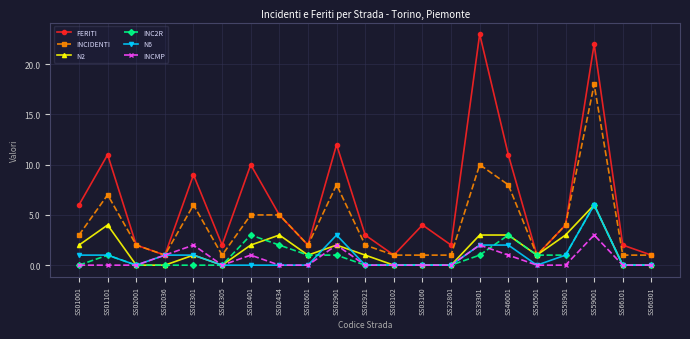

True or false: N6 has a value of 4 at SS59001.

False